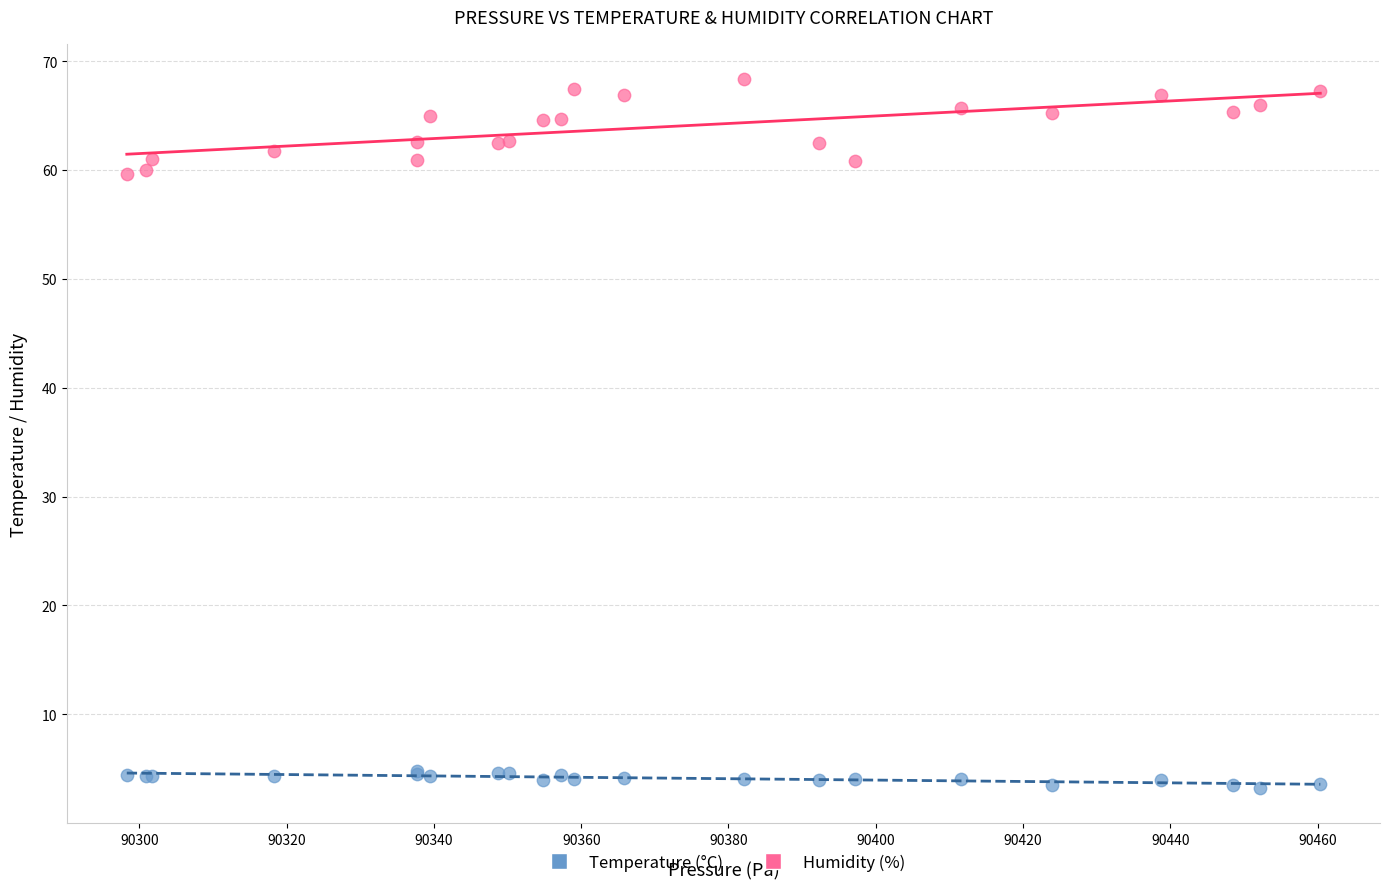

Which series reaches the maximum Y coordinate?

Humidity (%)